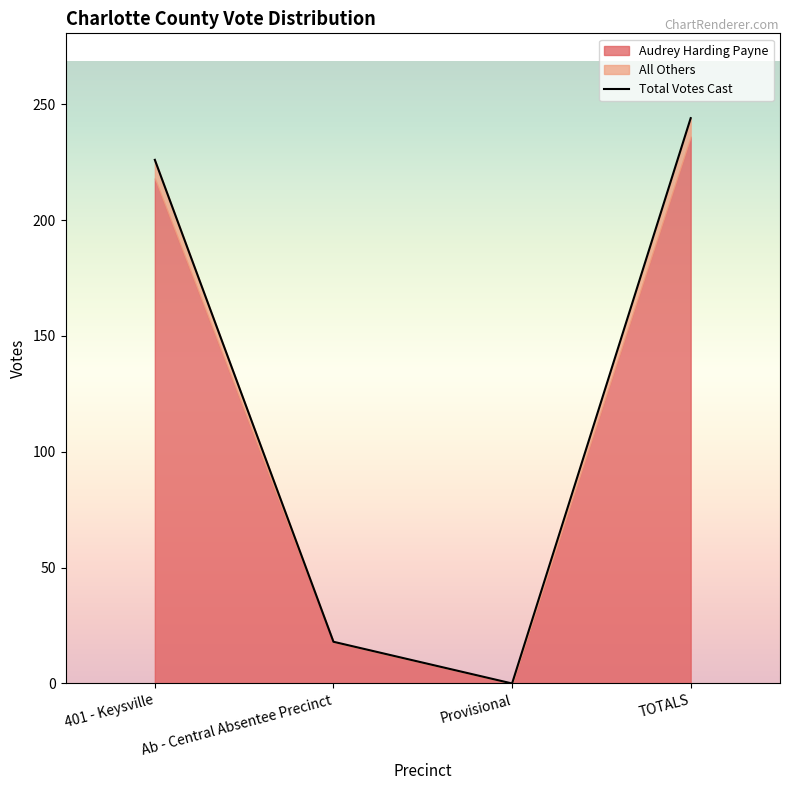

Rank the series at Provisional from highest to lowest value.

Audrey Harding Payne, All Others, Total Votes Cast